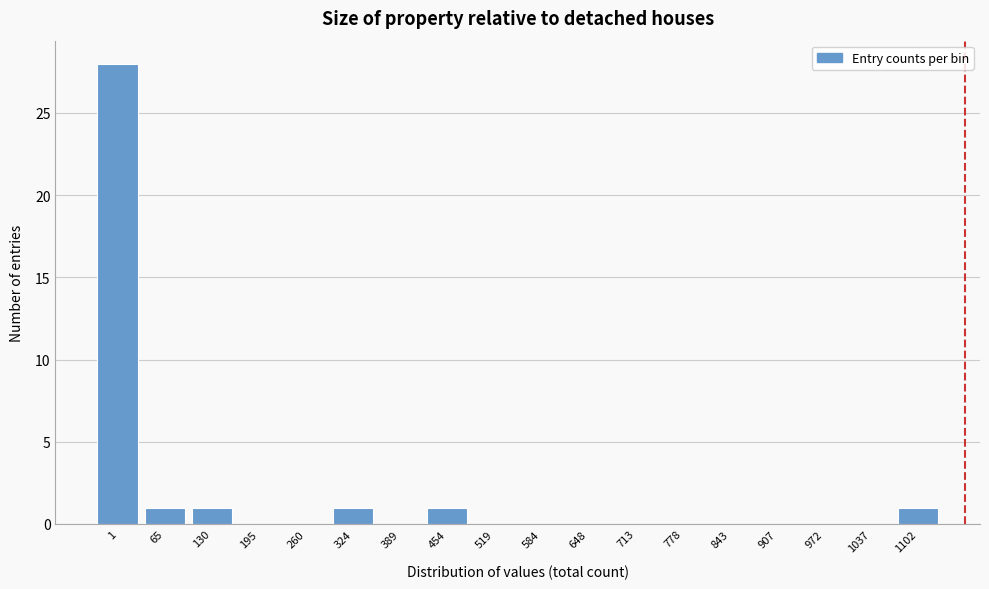

Reading left to right, what are all the values shown in this chart?

1=28	65=1	130=1	195=0	260=0	324=1	389=0	454=1	519=0	584=0	648=0	713=0	778=0	843=0	907=0	972=0	1037=0	1102=1